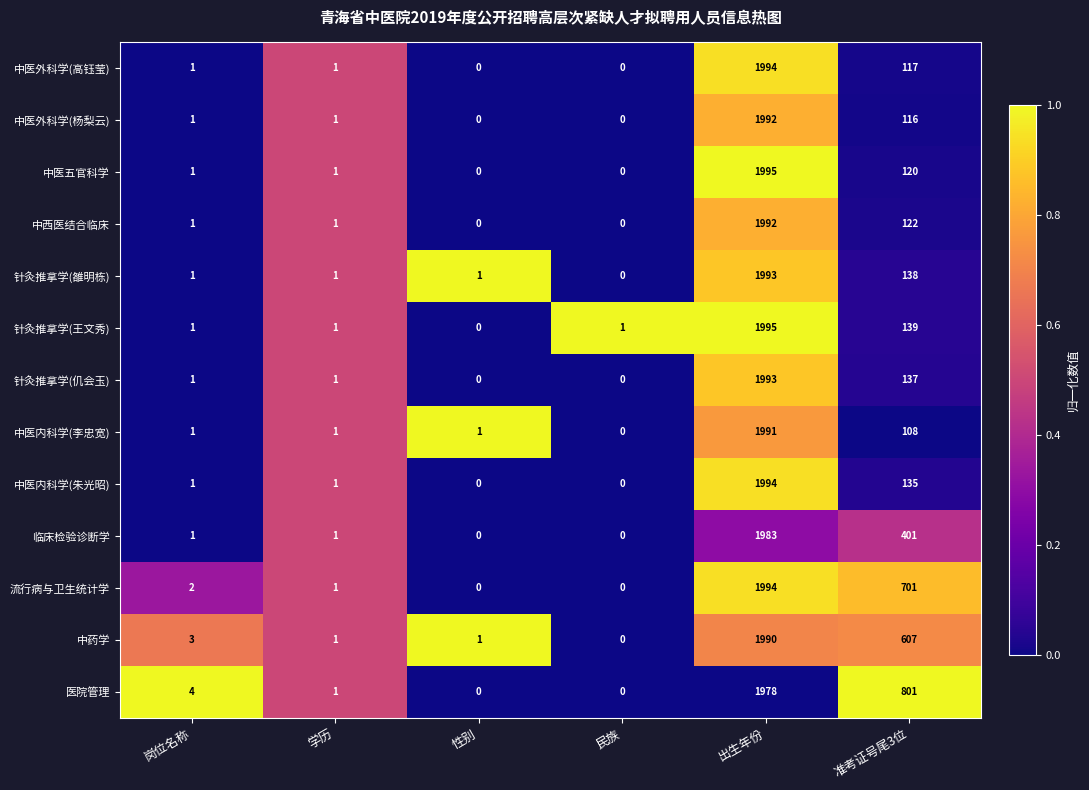

What is the spread (max minus min) of values at 准考证号尾3位?

693